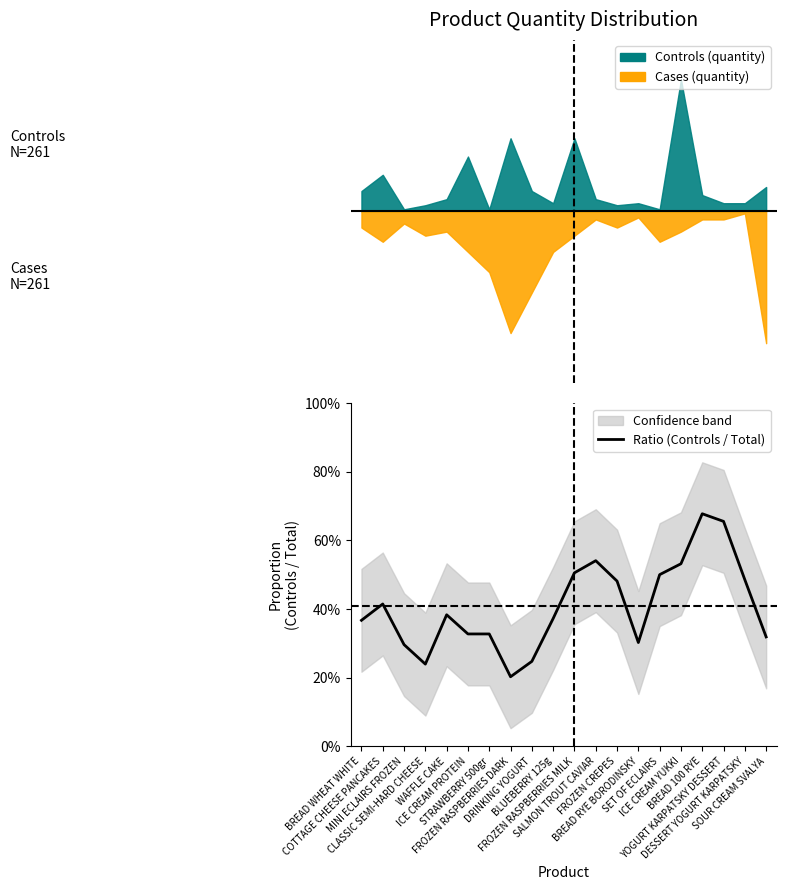

What is the sum of the values at CLASSIC SEMI-HARD CHEESE and BREAD RYE BORODINSKY?

0.5